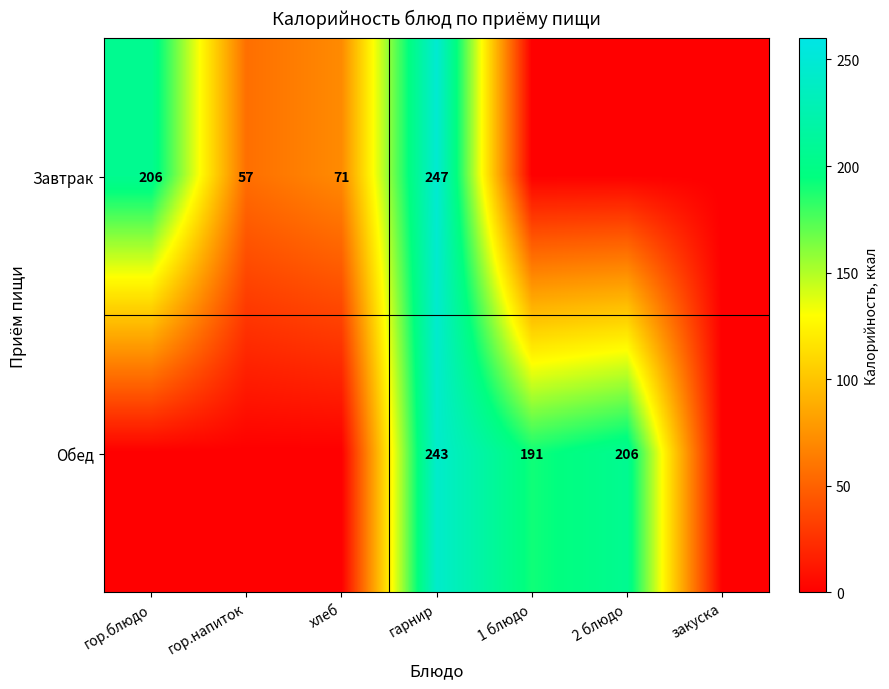

Is it true that Завтрак equals 130 at гор.блюдо?

False